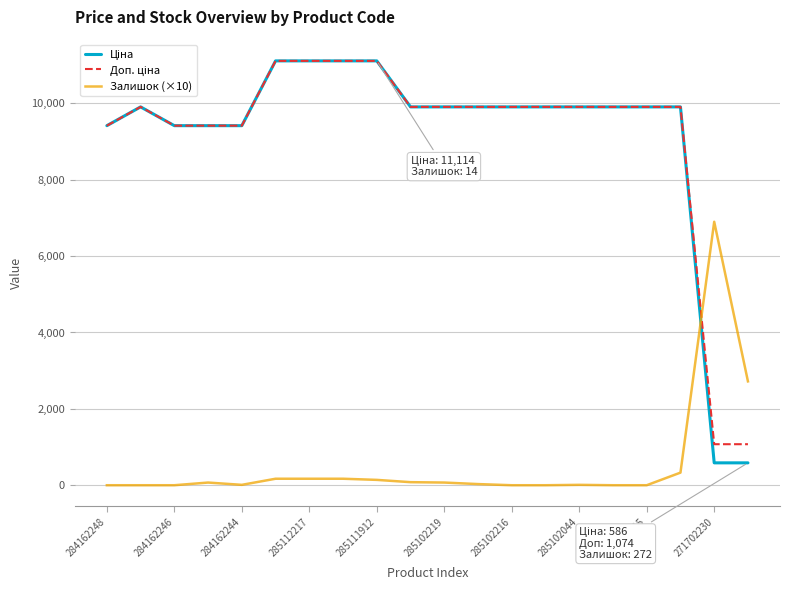

What is the highest value of the Залишок (×10) series?

6900.0